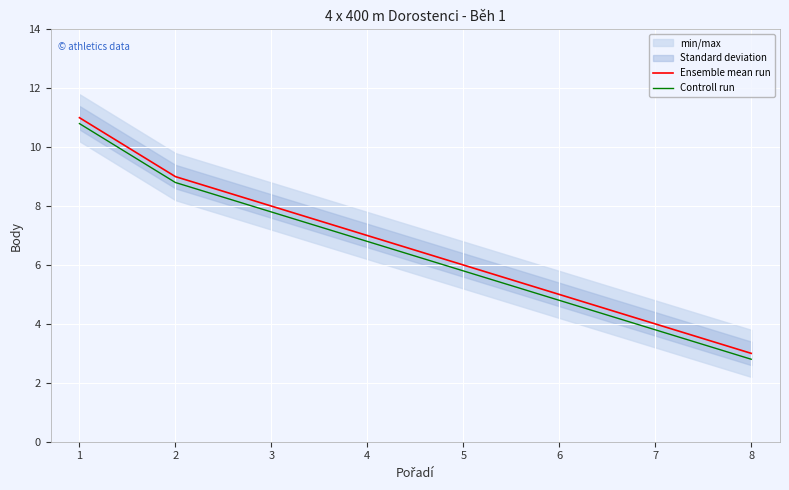

What is the maximum value shown in the chart?

11.0